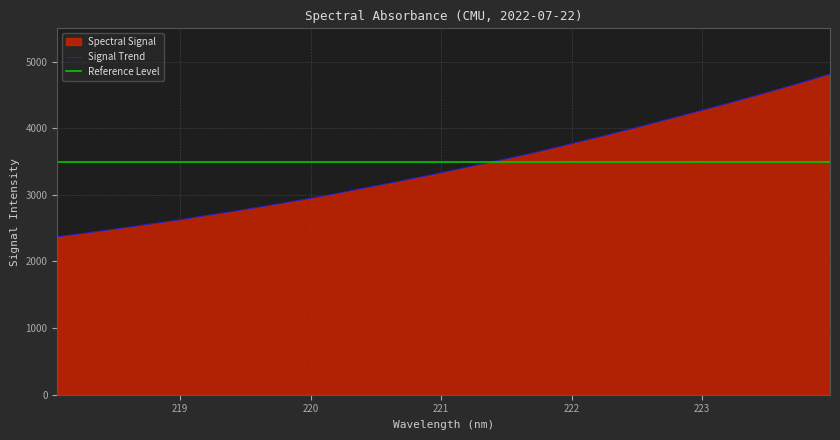

List the labels in order of value, smallest first.

218.0596, 218.2508, 218.442, 218.6332, 218.8244, 219.0156, 219.2067, 219.3979, 219.589, 219.7801, 219.9712, 220.1623, 220.3533, 220.5444, 220.7354, 220.9264, 221.1174, 221.3083, 221.4993, 221.6902, 221.8812, 222.0721, 222.263, 222.4538, 222.6447, 222.8355, 223.0264, 223.2172, 223.408, 223.5987, 223.7895, 223.9802